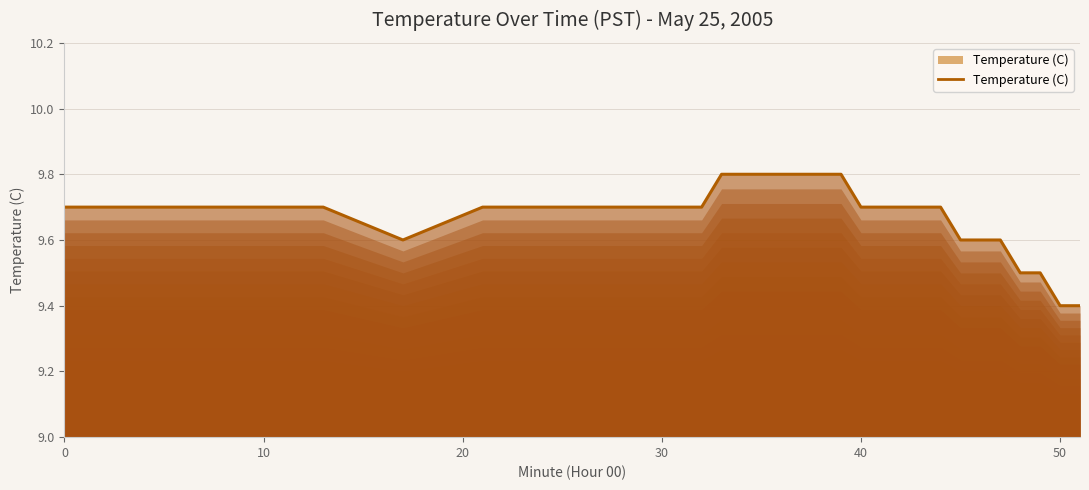

Does the chart have visible grid lines?

Yes